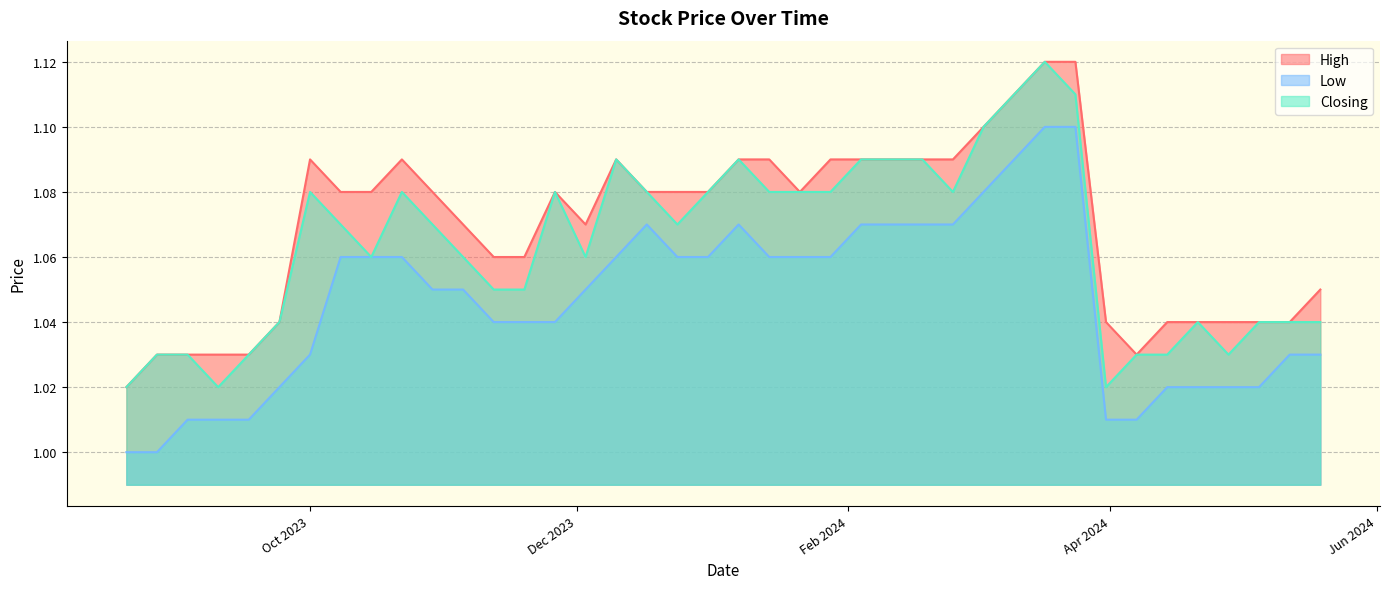

What are all the series names shown in the legend?

High, Low, Closing